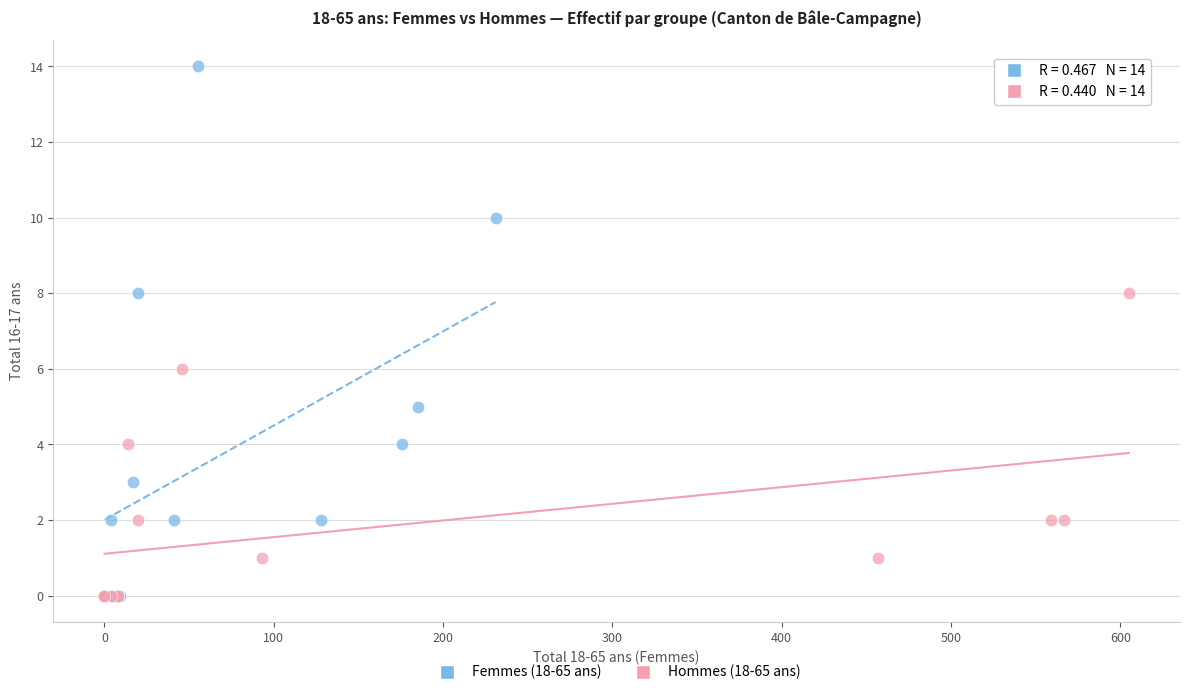

Which series has the widest spread of Y values?

Femmes (18-65 ans)